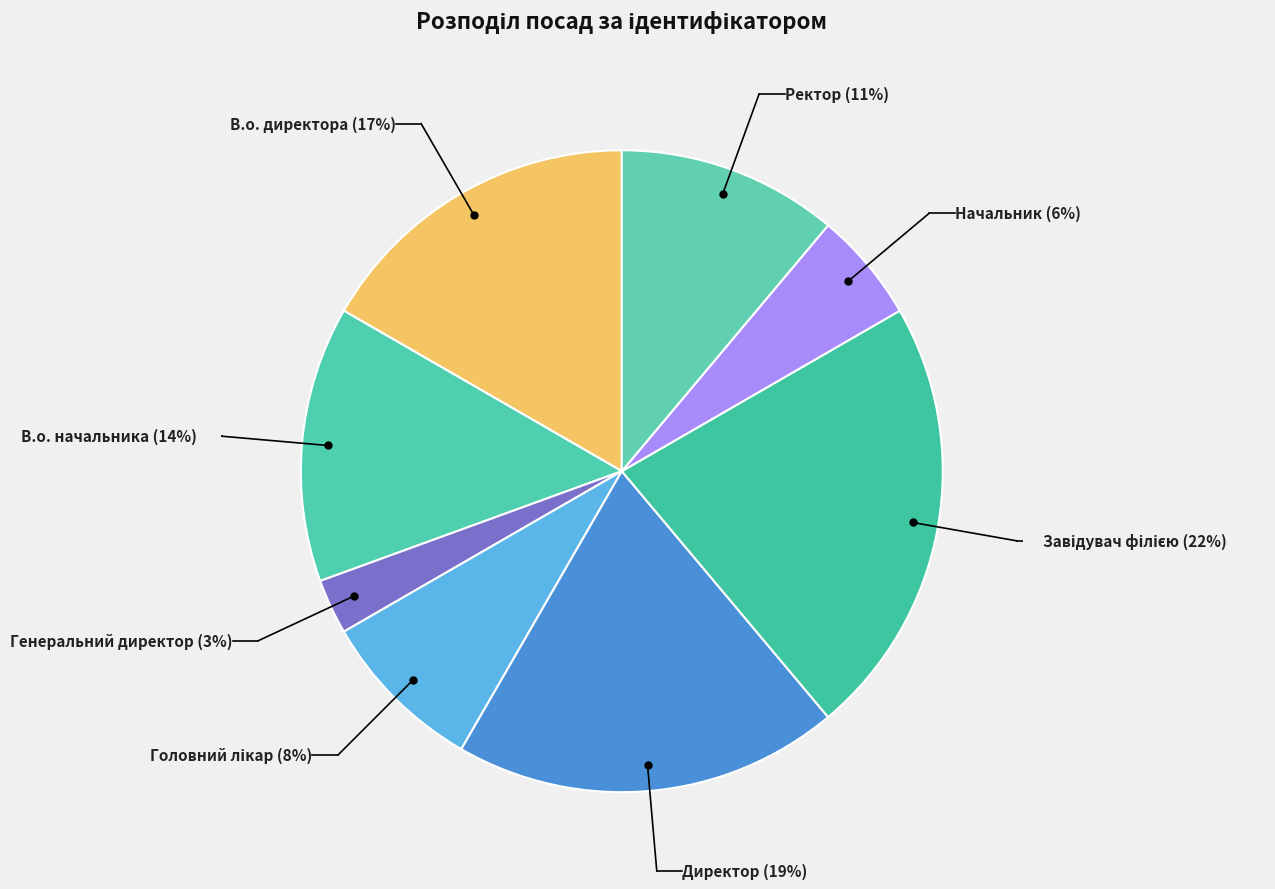

How many segments does this pie chart have?

8